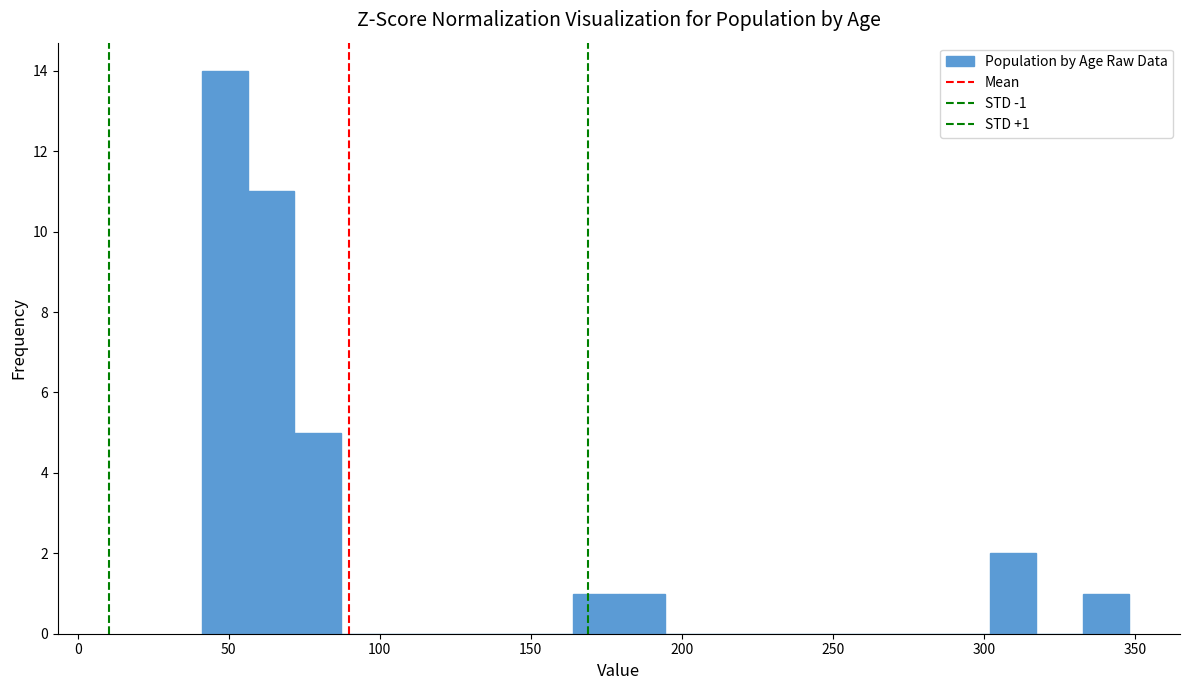

Around what value on the x-axis is the tallest bar? Give the approximate position of its centre, as read against the axis.

50